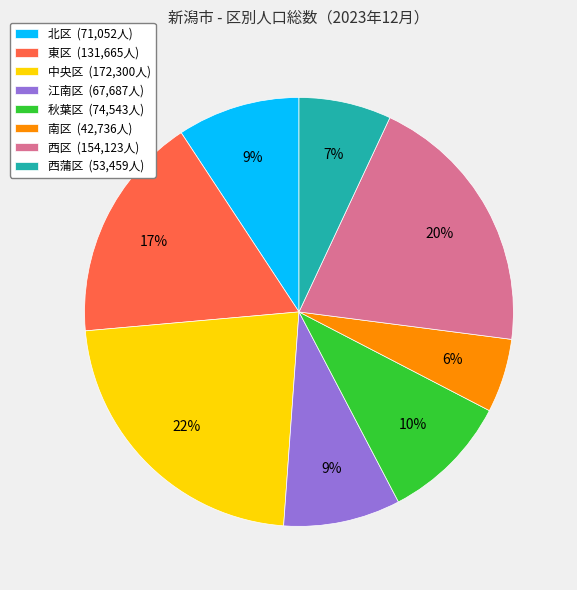

How many slices are in this pie chart?

8